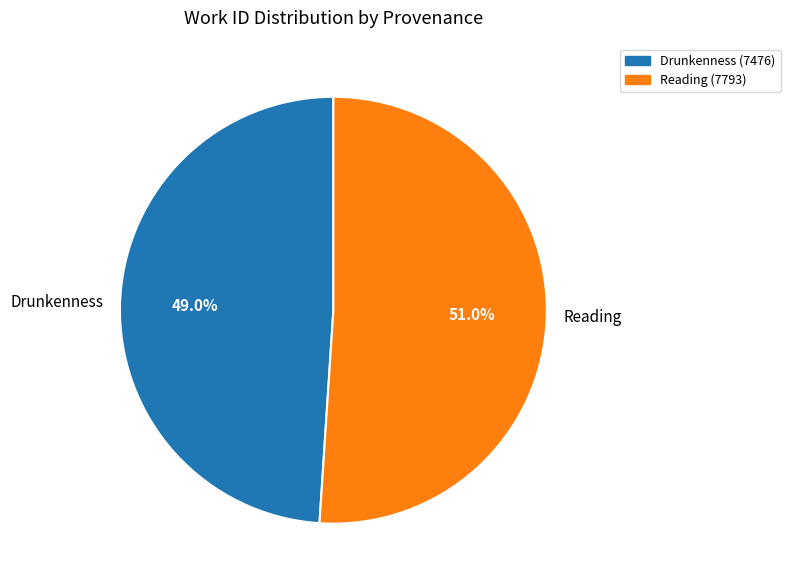

What portion of the pie excludes Drunkenness?

51.0%